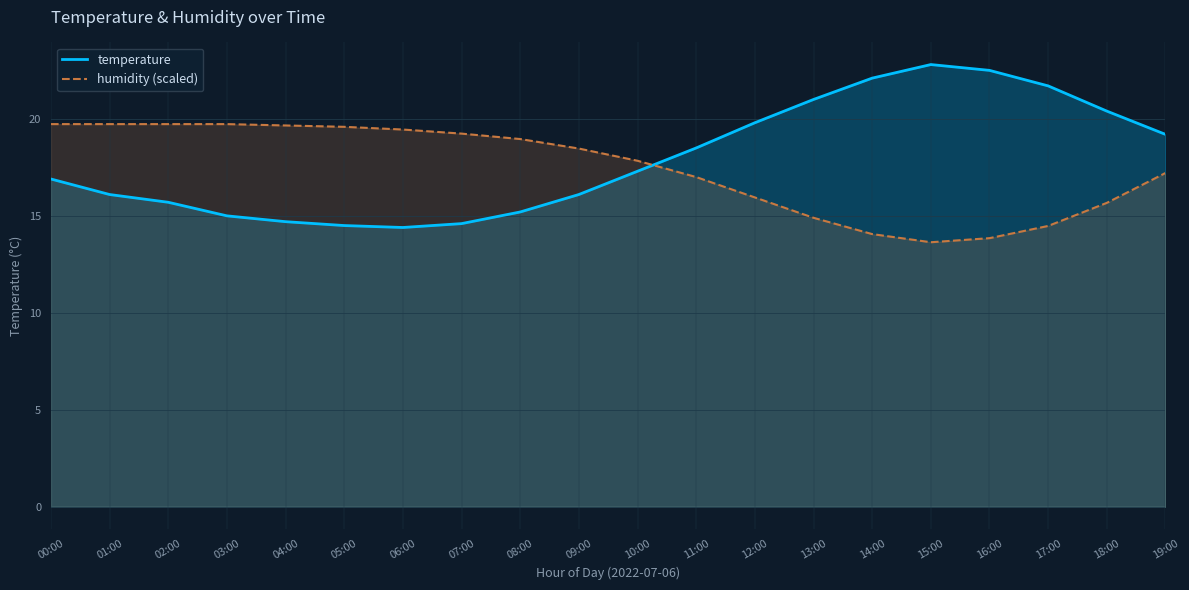

True or false: temperature has a value of 34.3 at 16:00.

False